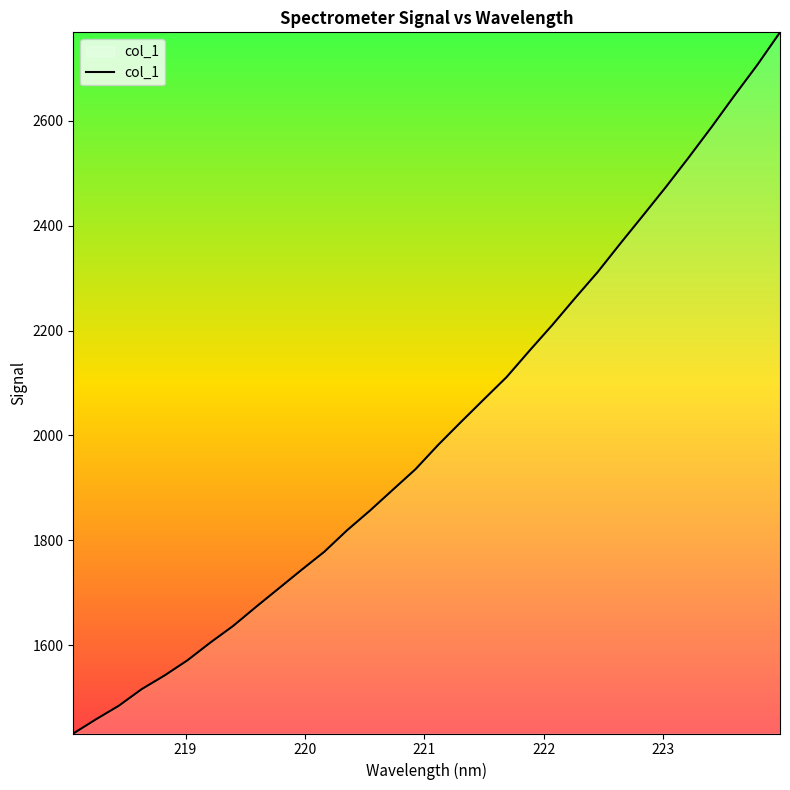

What is the smallest value displayed?

1431.2